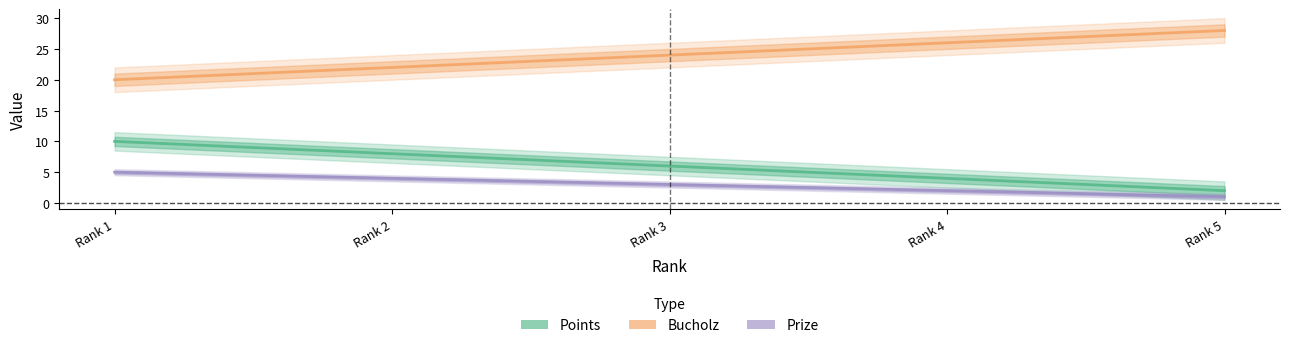

What is the highest value of the Prize series?

5